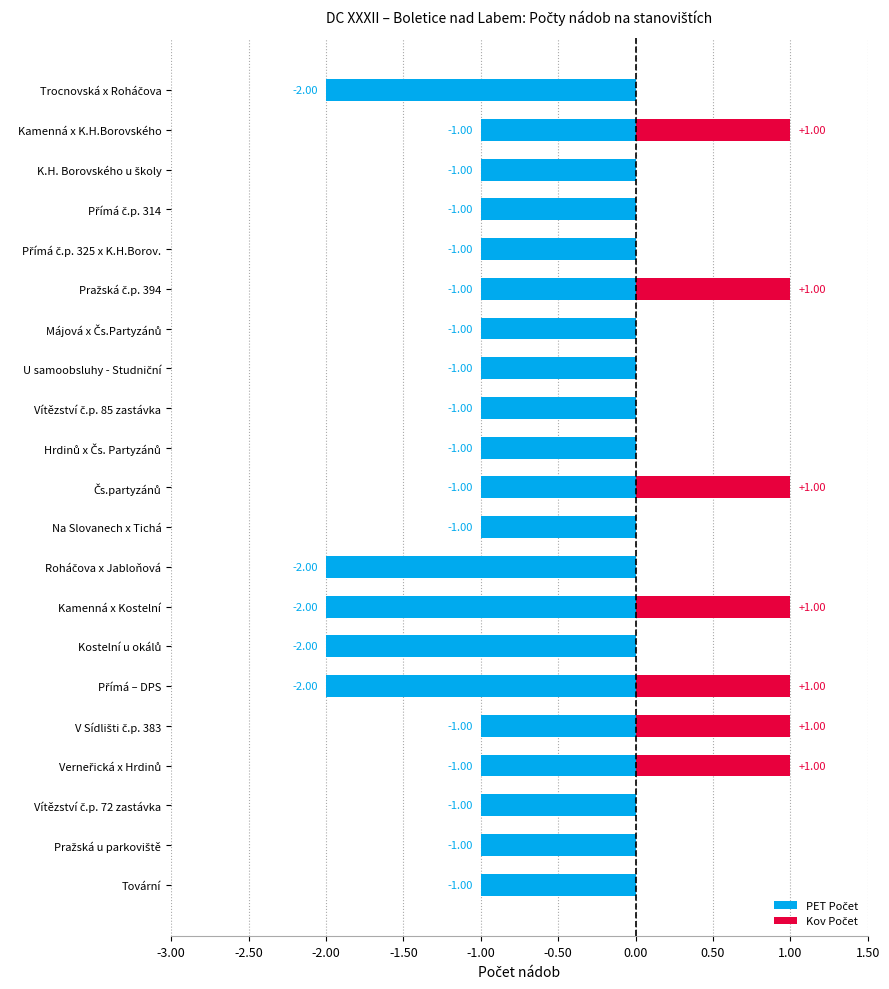

Which series has the largest total across all categories?

Kov Počet